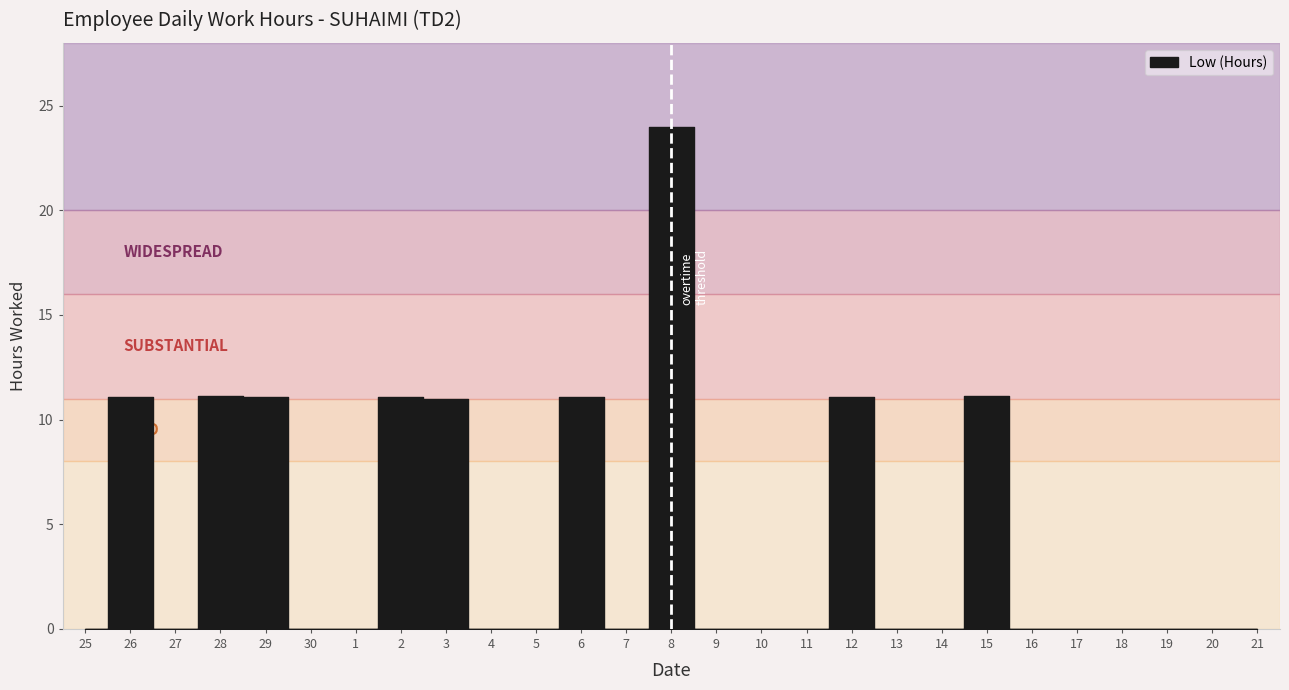

How many data points are above 0?

9